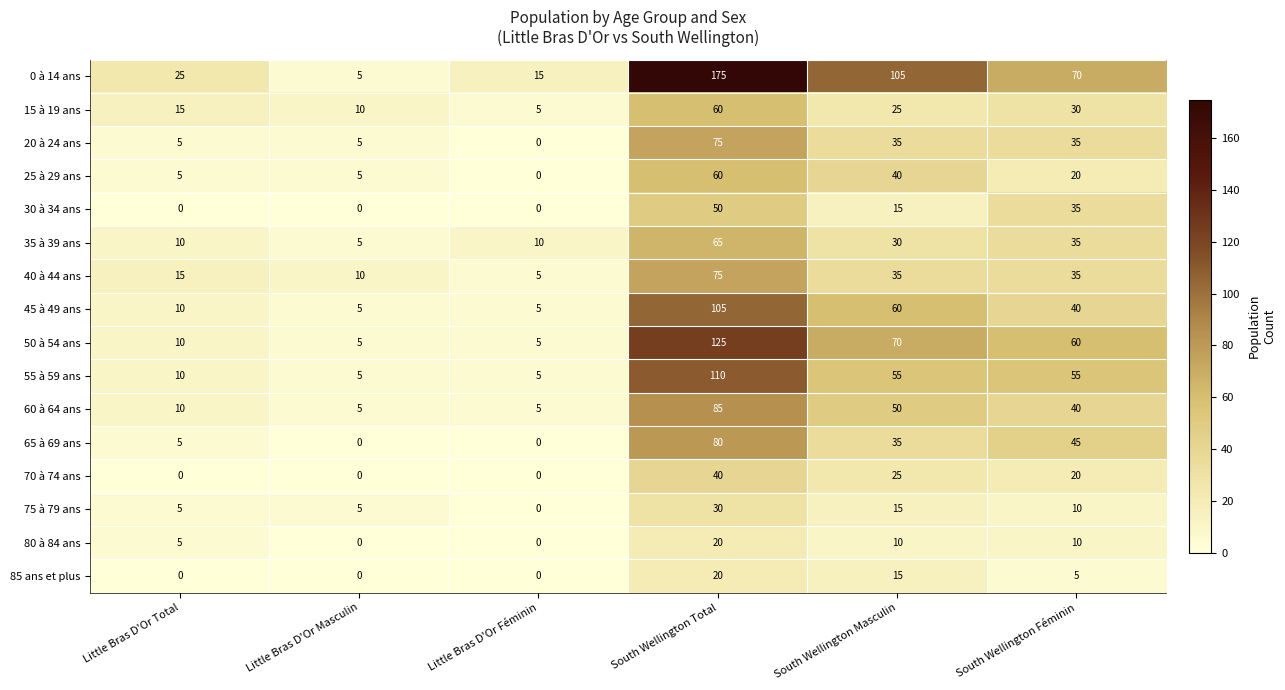

At which label does 35 à 39 ans reach its minimum?

Little Bras D'Or Masculin